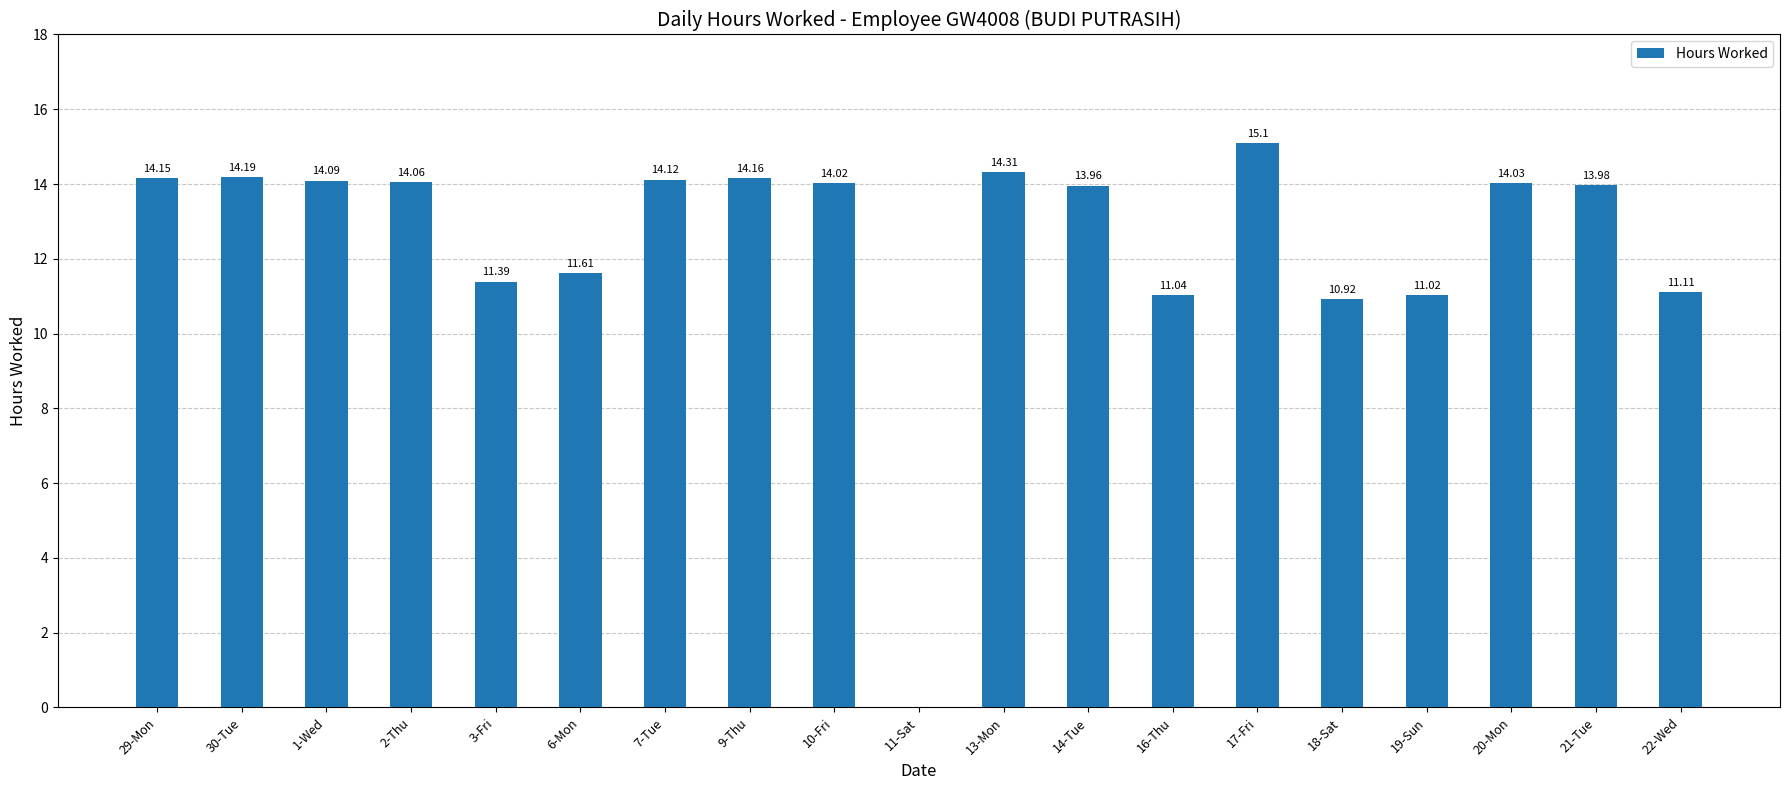

What is the change in value from 3-Fri to 18-Sat?

-0.5